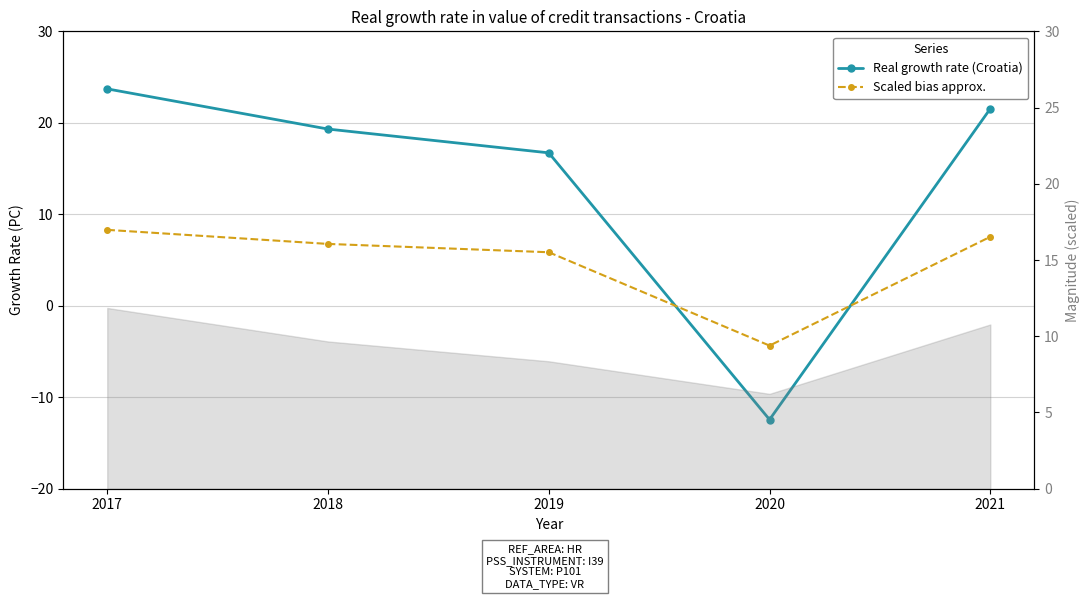

Which category has the lowest value in the Scaled bias approx. series?

2020